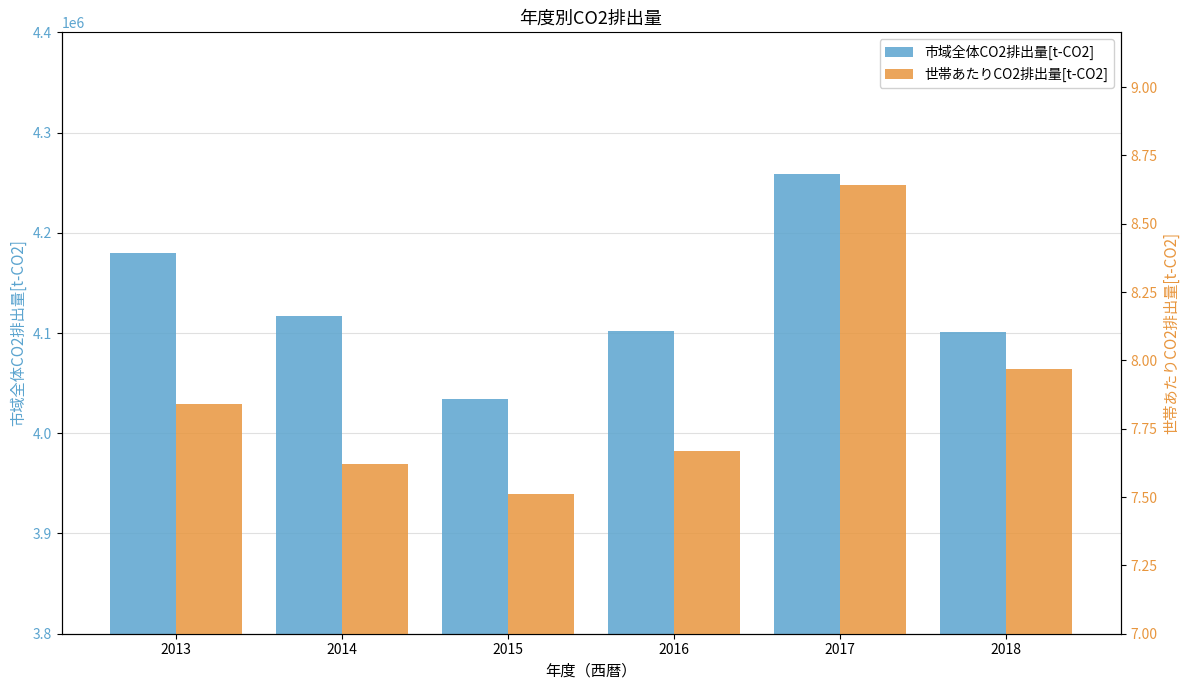

What is the difference between the maximum and second lowest values in the 市域全体CO2排出量[t-CO2] series?

156940.5